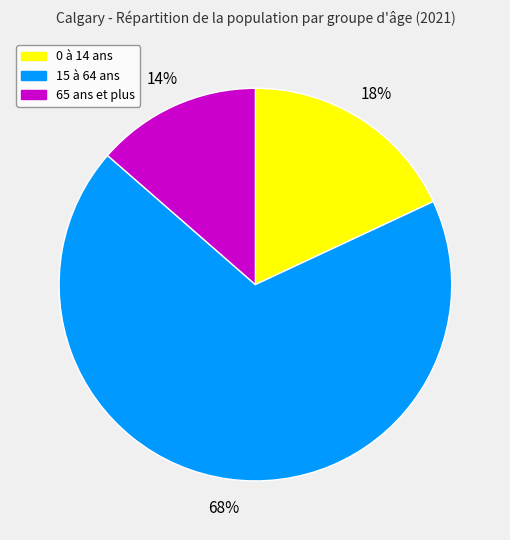

To the nearest percent, what percentage of the pie is 0 à 14 ans?

18%